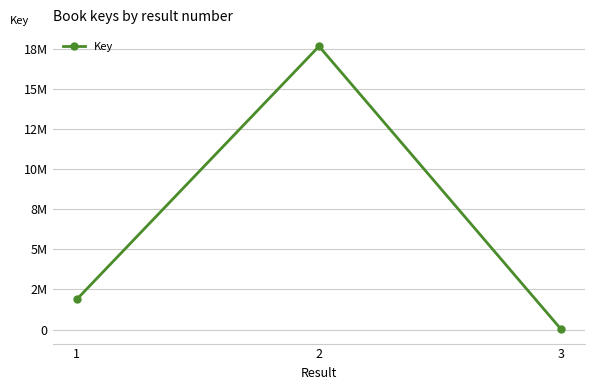

List the labels in order of value, smallest first.

3, 1, 2